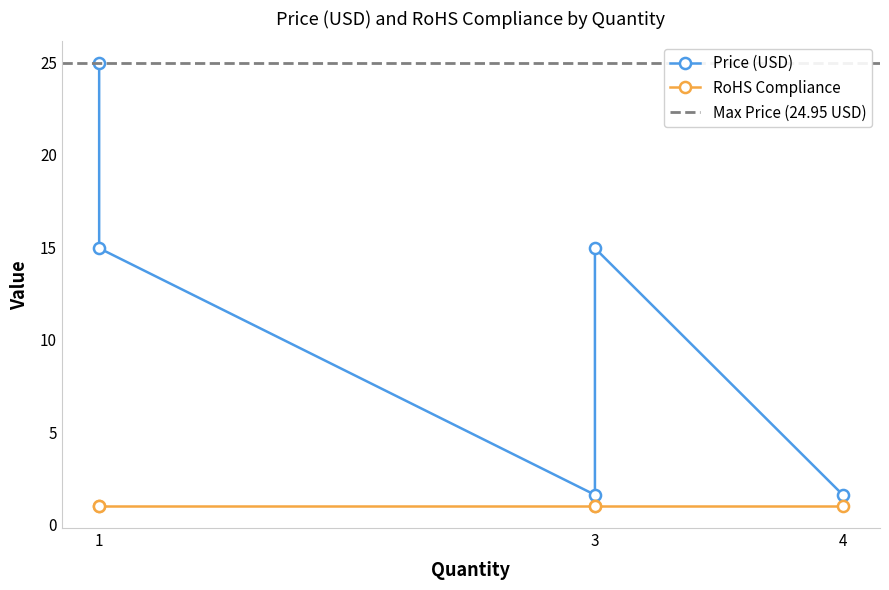

True or false: Price (USD) and RoHS Compliance intersect in this chart.

False